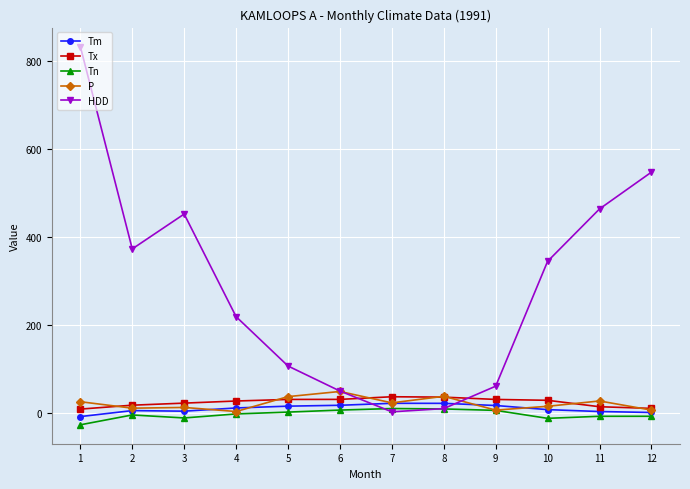

True or false: Tm and HDD cross at least once.

True